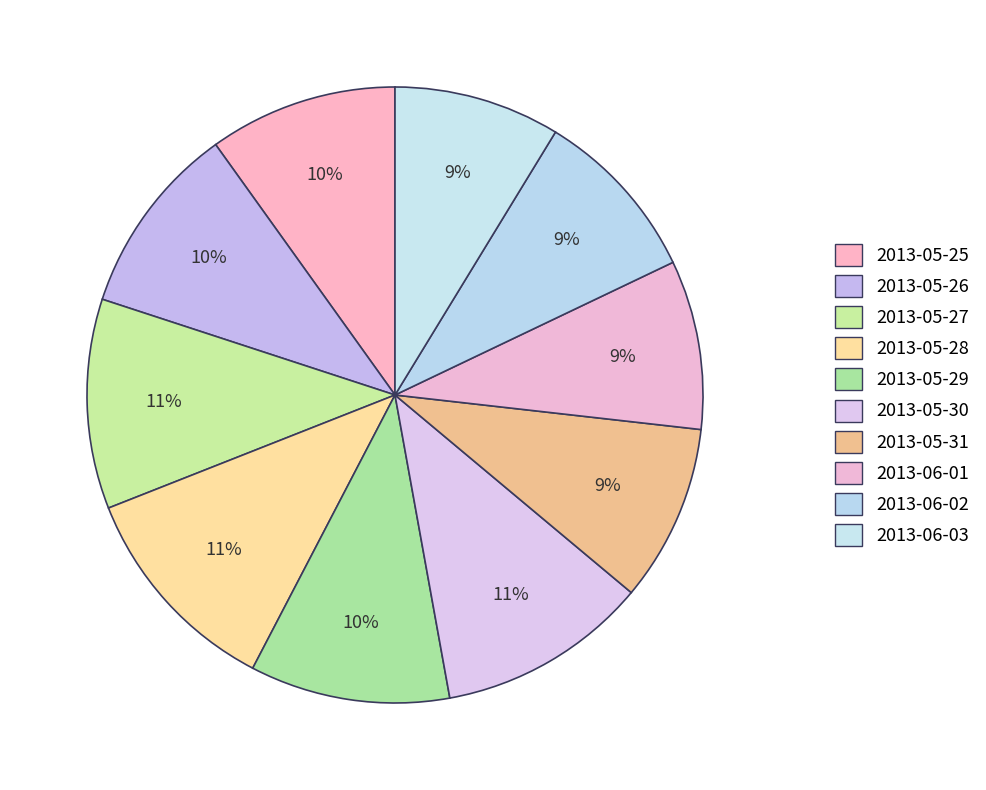

Which has a higher value, 2013-05-27 or 2013-05-31?

2013-05-27